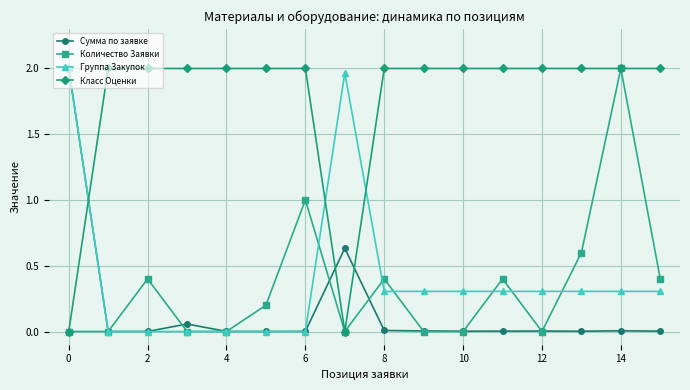

What is the value of the Группа Закупок point at the 15th from the left?

0.3